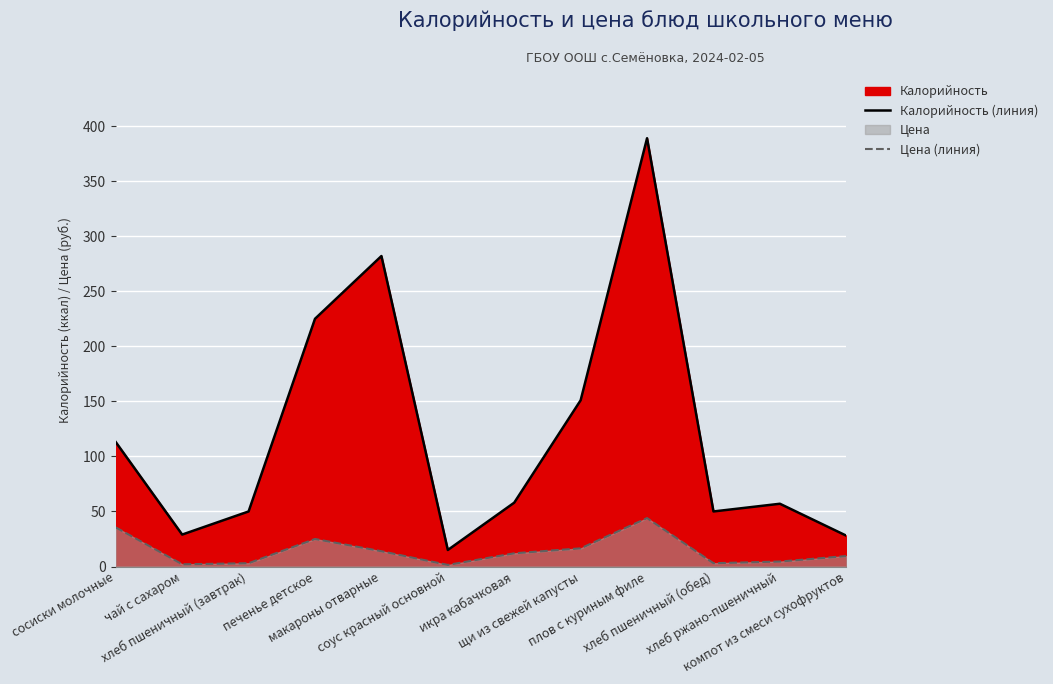

Between макароны отварные and хлеб ржано-пшеничный, which series saw the biggest shift?

Калорийность (линия)